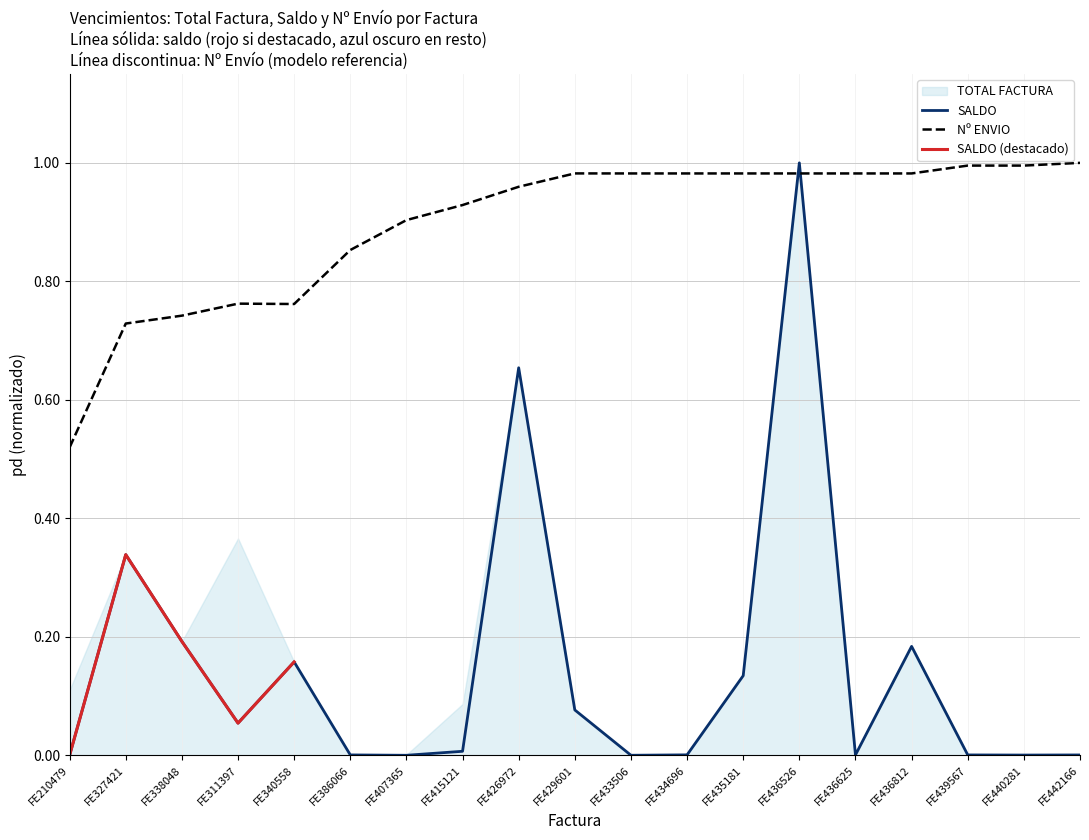

What is the sum of all SALDO values?

2.8